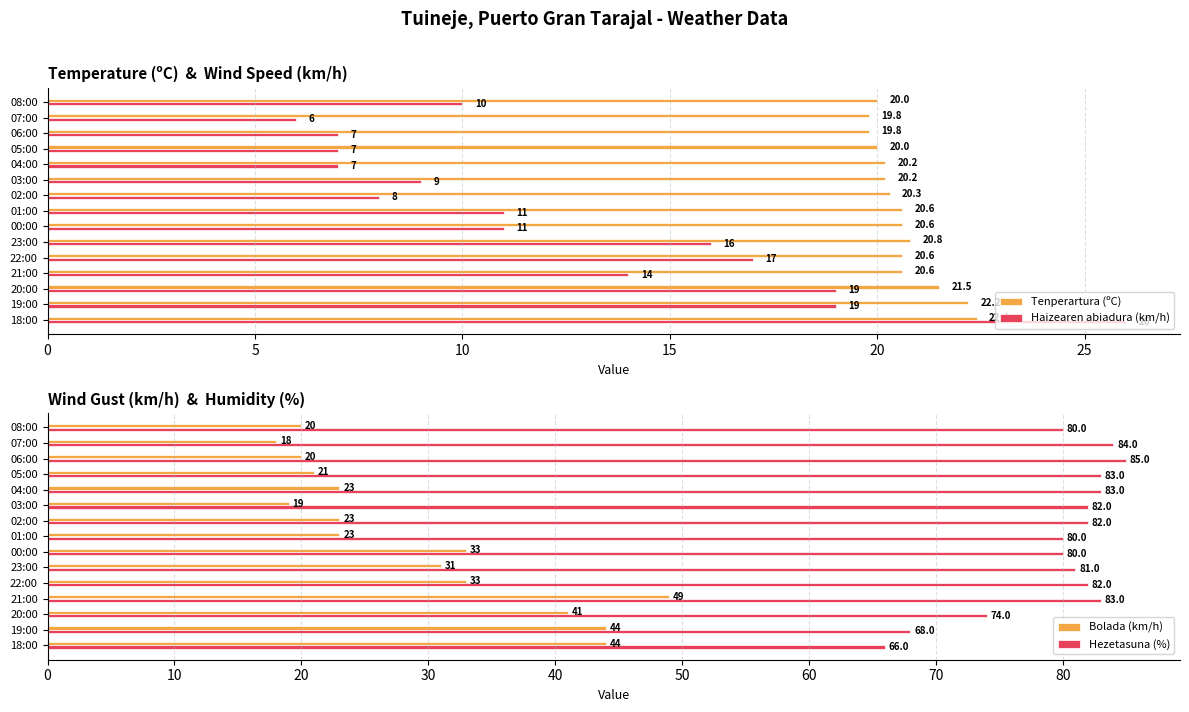

The Haizearen abiadura (km/h) series shows 14.0 at 21:00. True or false?

True